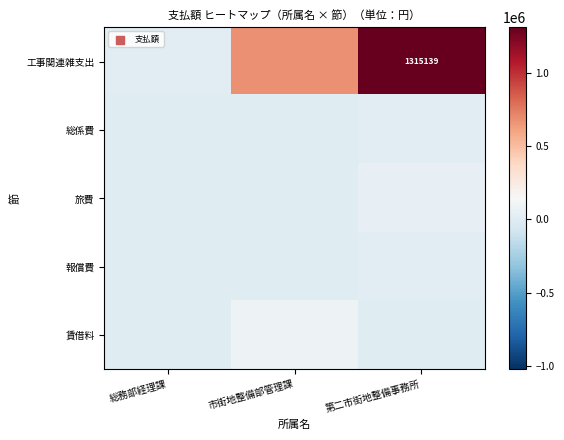

The 報償費 series shows 12998 at 第二市街地整備事務所. True or false?

True